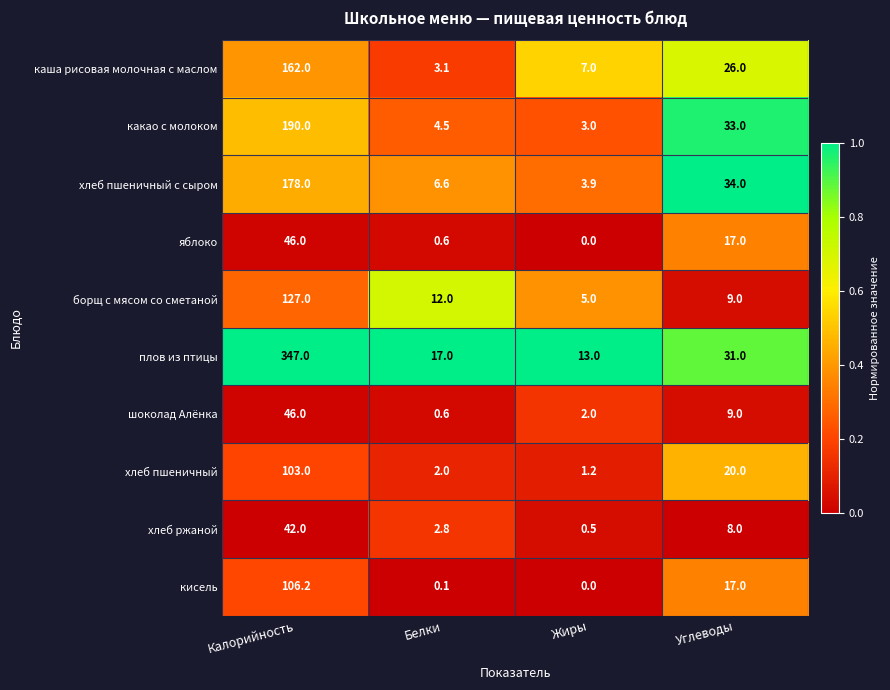

Is the value of кисель at Калорийность greater than the value of хлеб пшеничный at Белки?

Yes